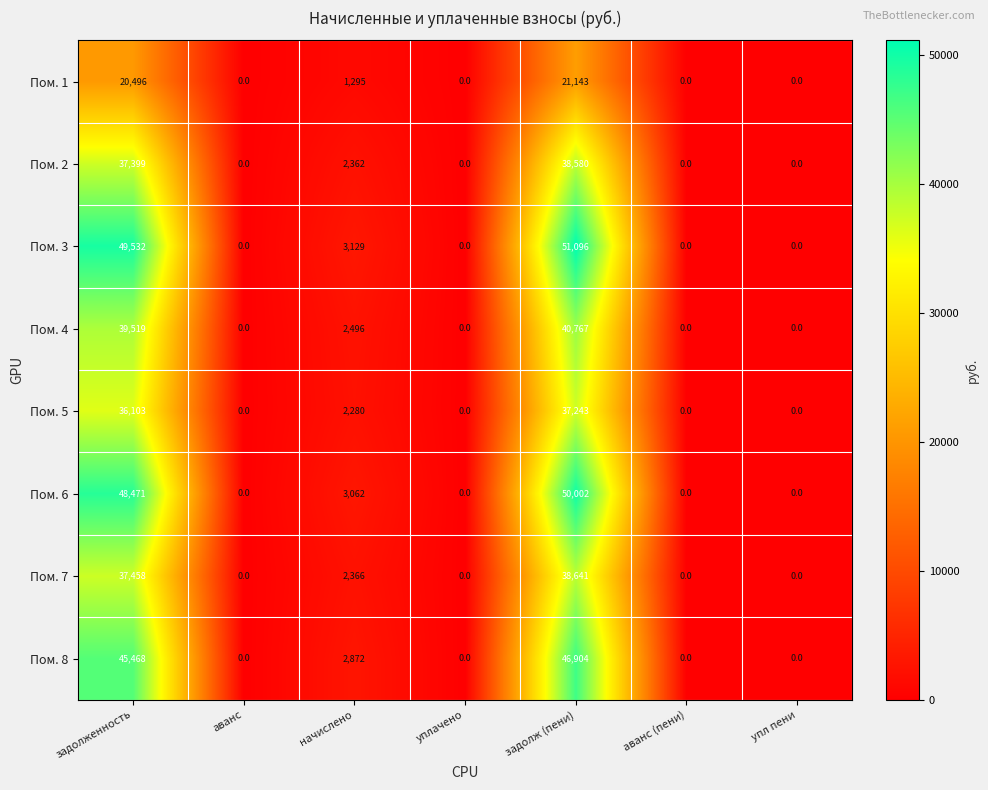

The Пом. 7 series shows 37458 at задолженность. True or false?

True